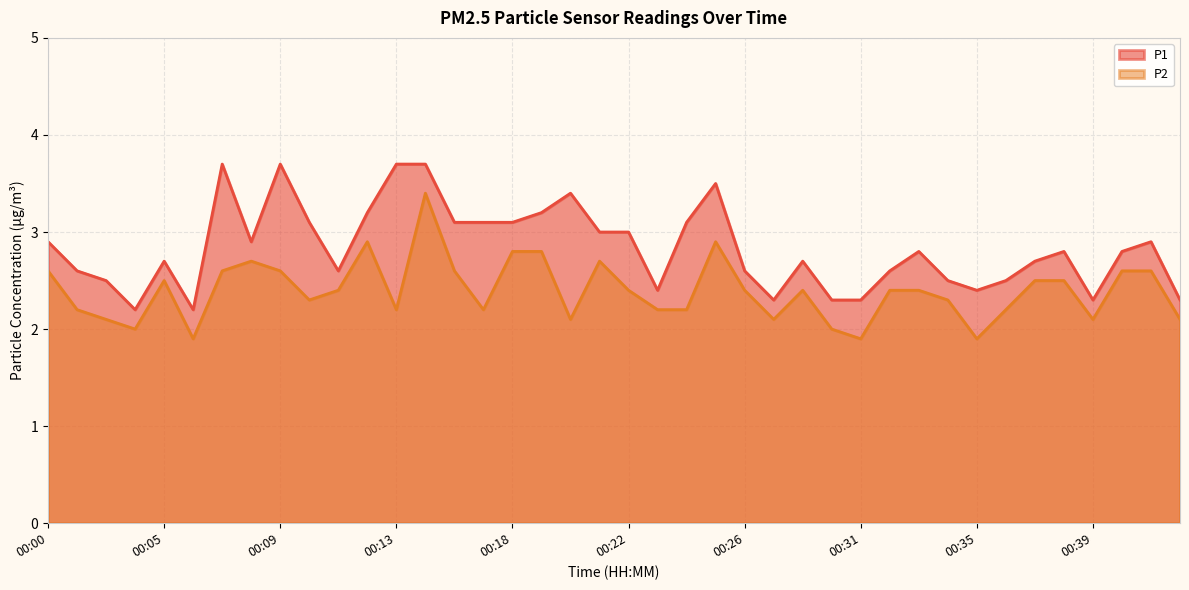

How many data points in P2 are less than 2?

3